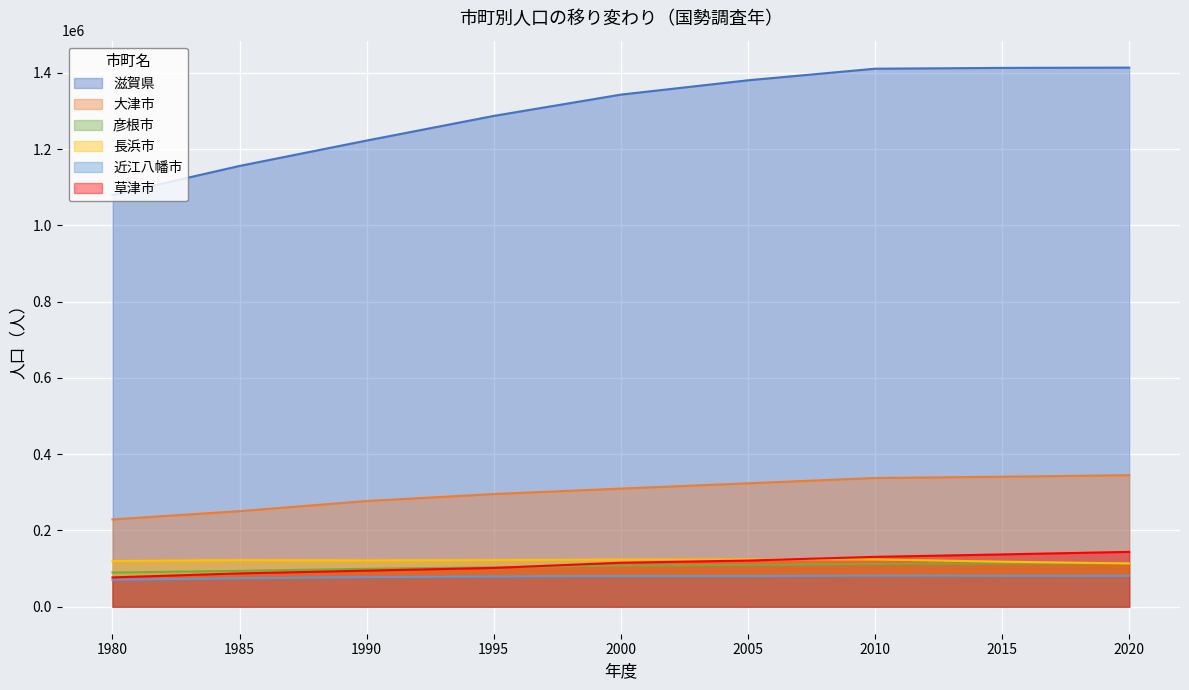

List the labels in order of 彦根市 value, smallest first.

1980, 1985, 1990, 1995, 2000, 2005, 2010, 2020, 2015